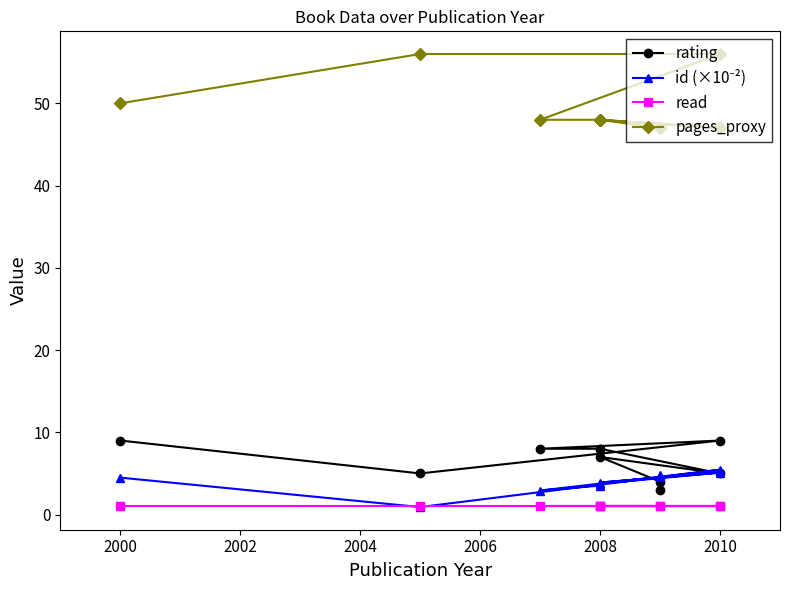

What is the difference between the second highest and minimum values in the id (×10⁻²) series?

4.2